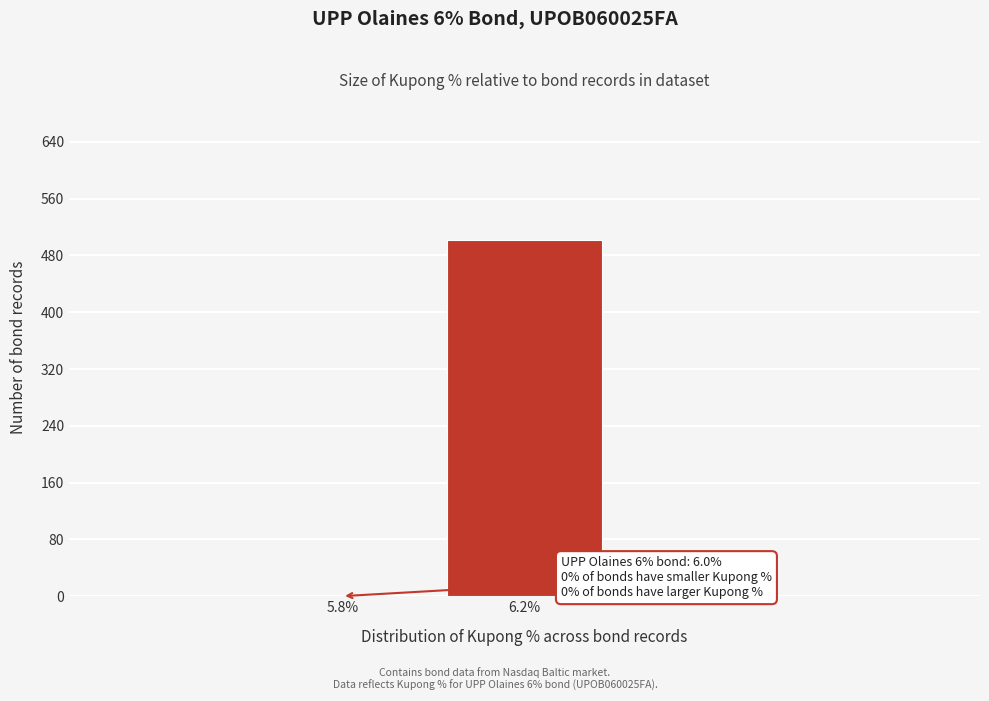

Reading left to right, transcribe all the data shown in this chart.

5.8%=0	6.2%=502